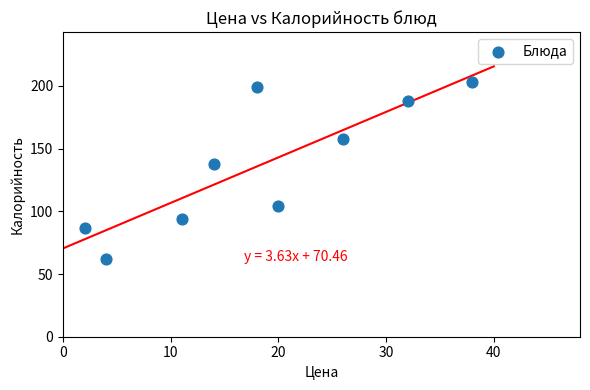

What is the average Y value?

137